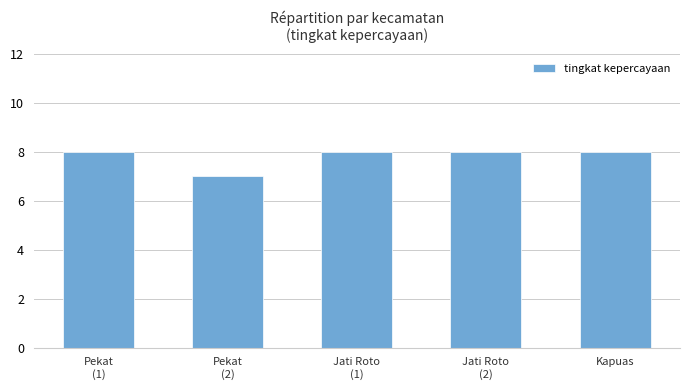

Reading left to right, extract all data points from this chart.

8	7	8	8	8